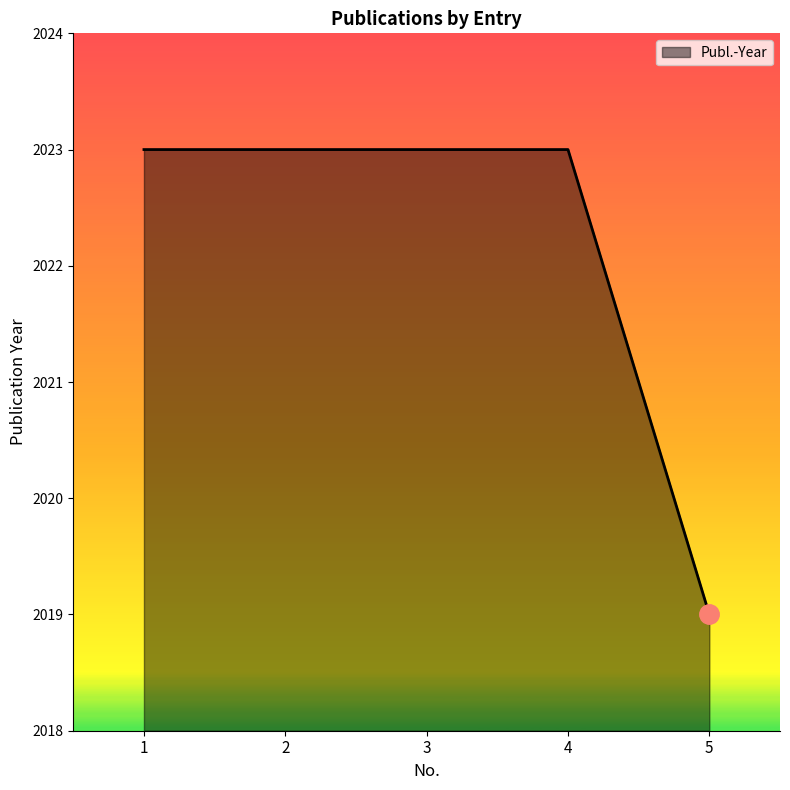

Read the value at 3.

2023